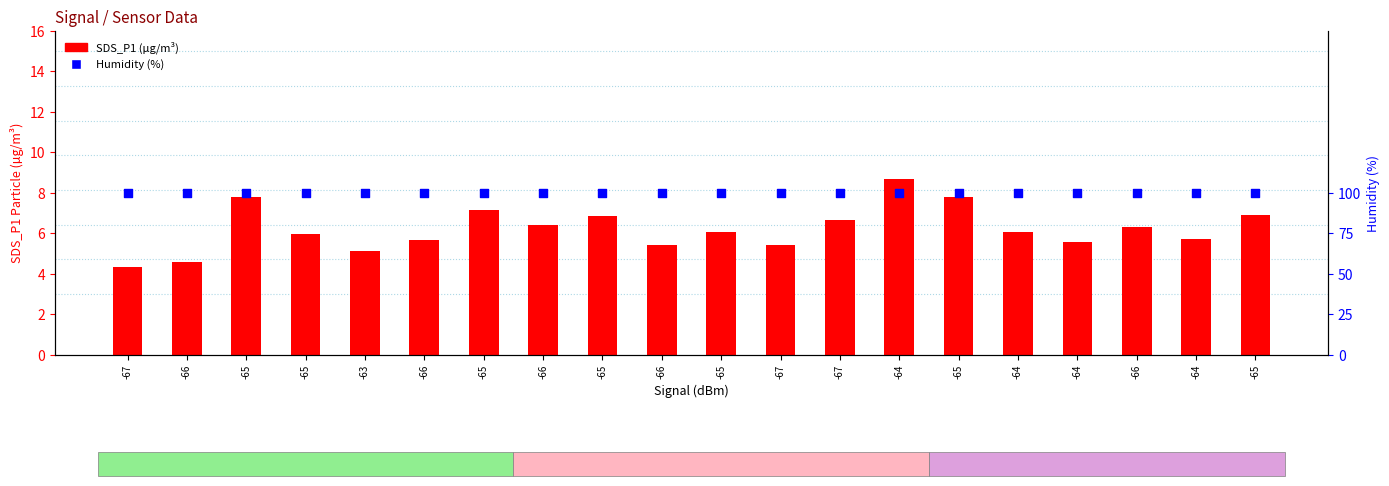

At which category is the sum across all series the highest?

-64